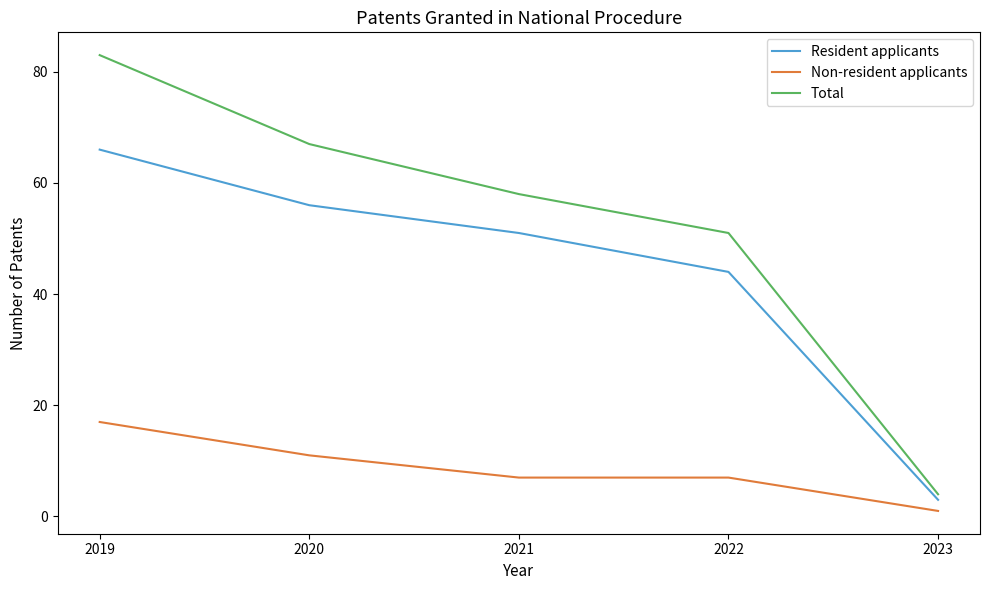

True or false: Total and Resident applicants intersect in this chart.

False